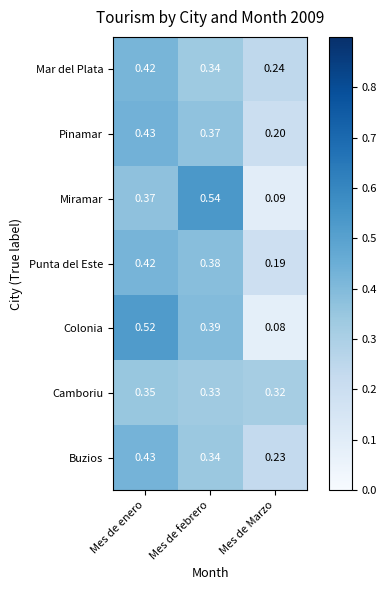

Where is Buzios nearest to the value 0?

Mes de Marzo